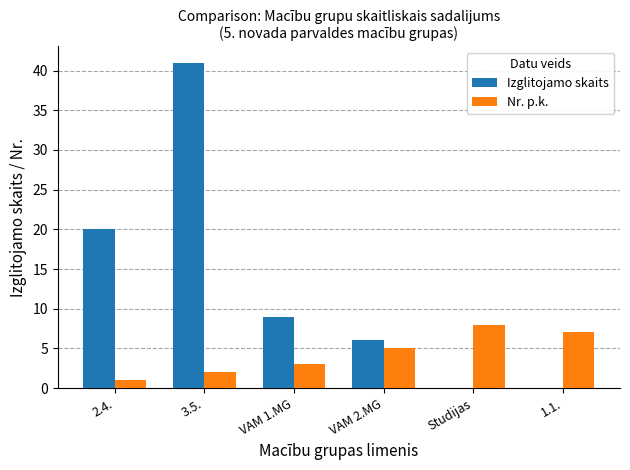

At which category is the sum across all series the highest?

3.5.